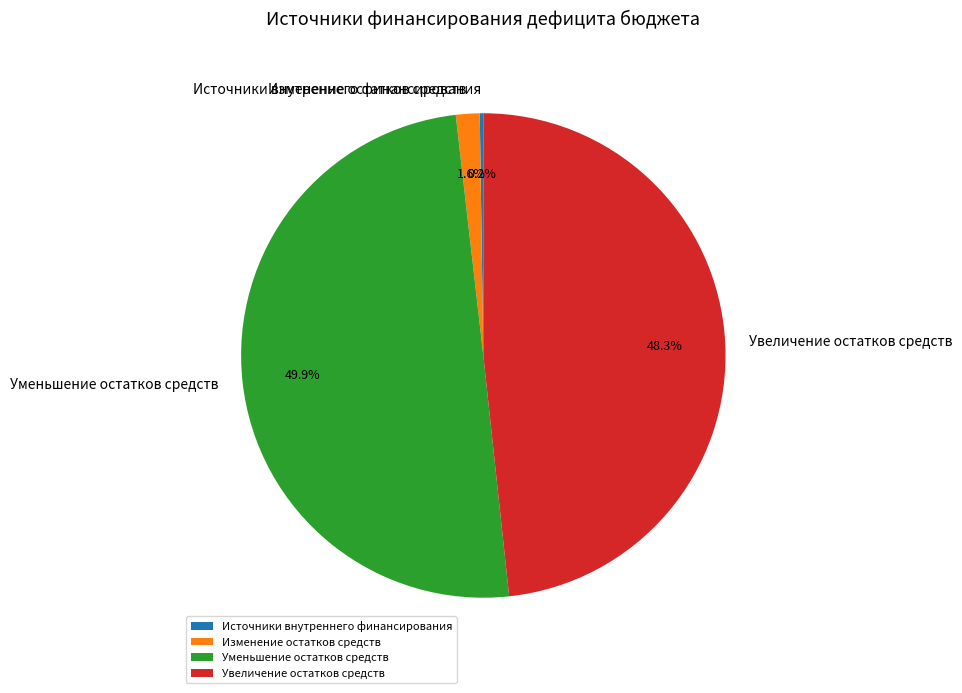

What is the largest slice in the pie chart?

Уменьшение остатков средств